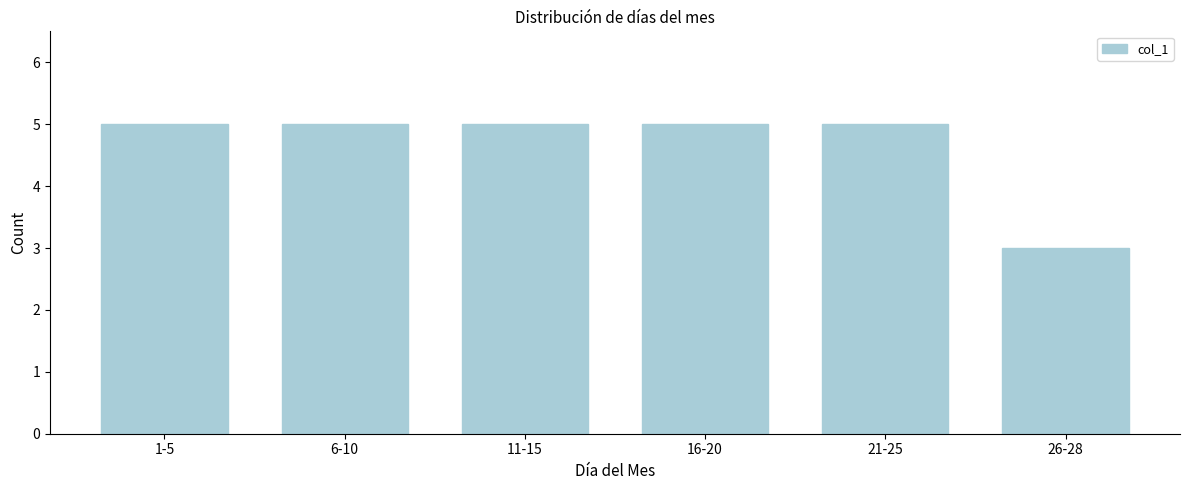

Reading left to right, list all the values displayed in this chart.

5	5	5	5	5	3